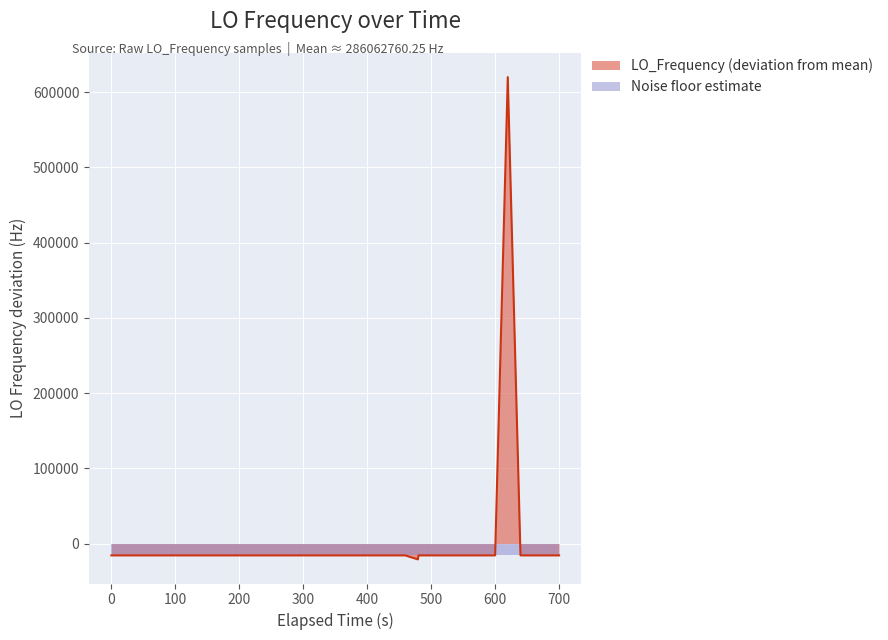

How many negative values are there?

39